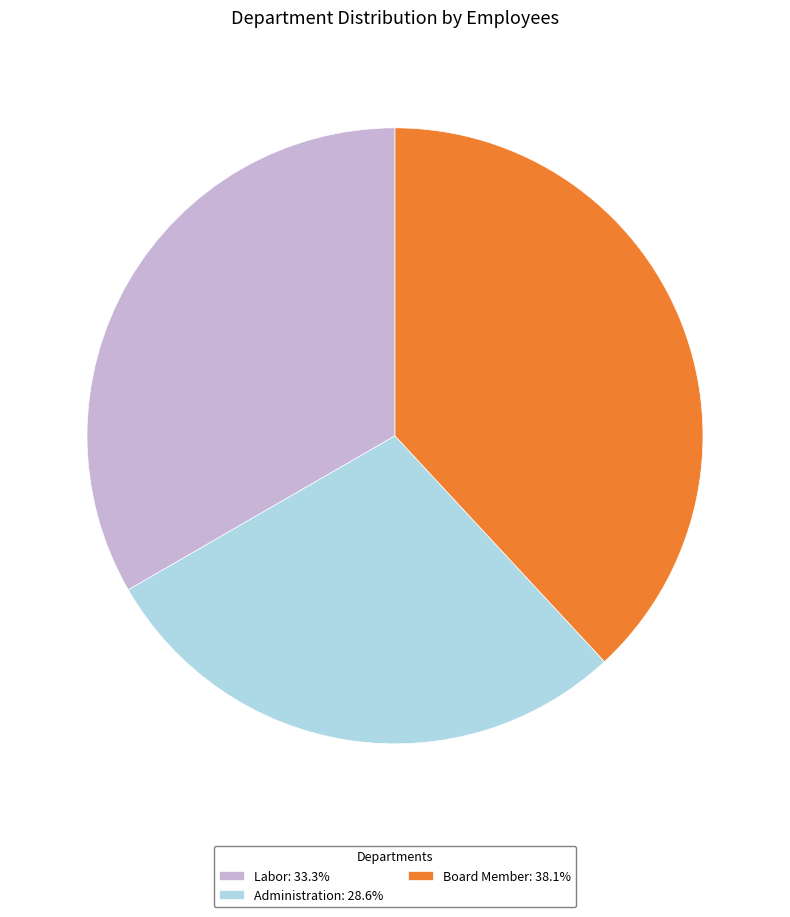

How many slices are in this pie chart?

3